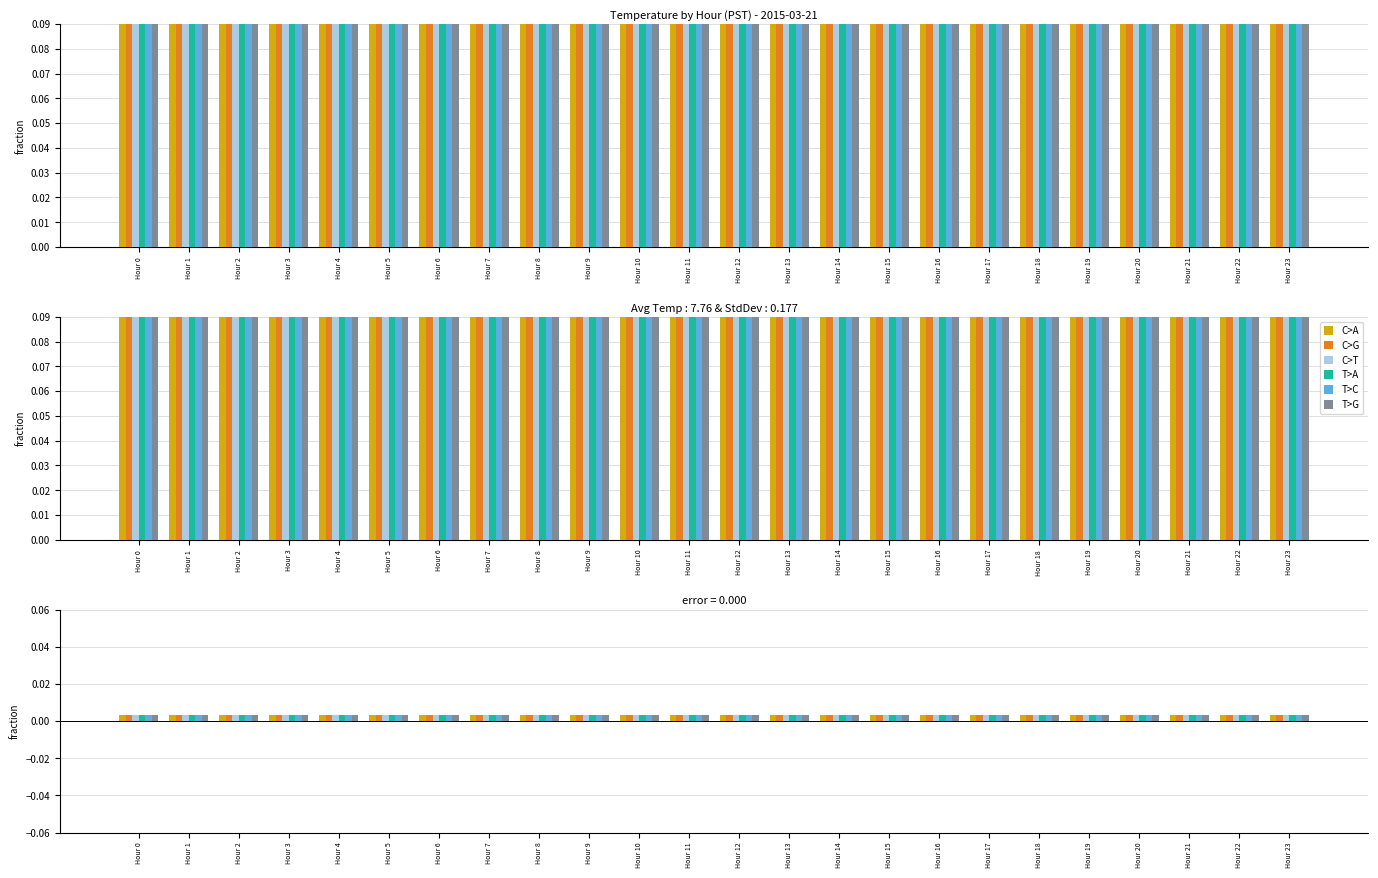

Which series has the widest spread of values?

C>T